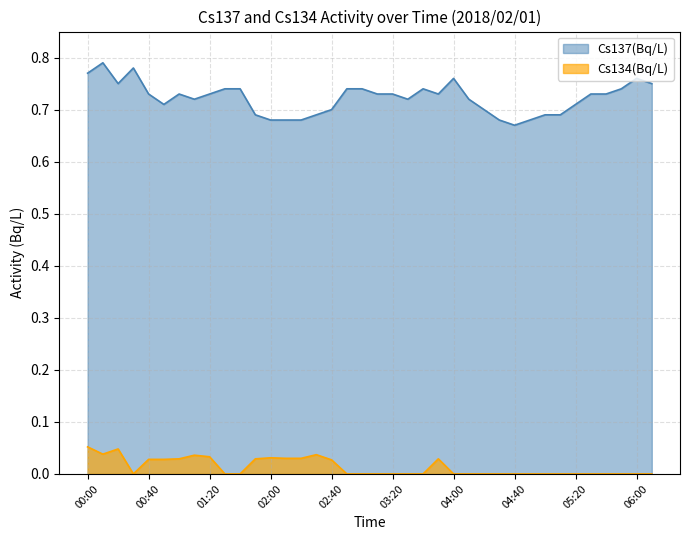

True or false: Cs137(Bq/L) and Cs134(Bq/L) cross at least once.

False